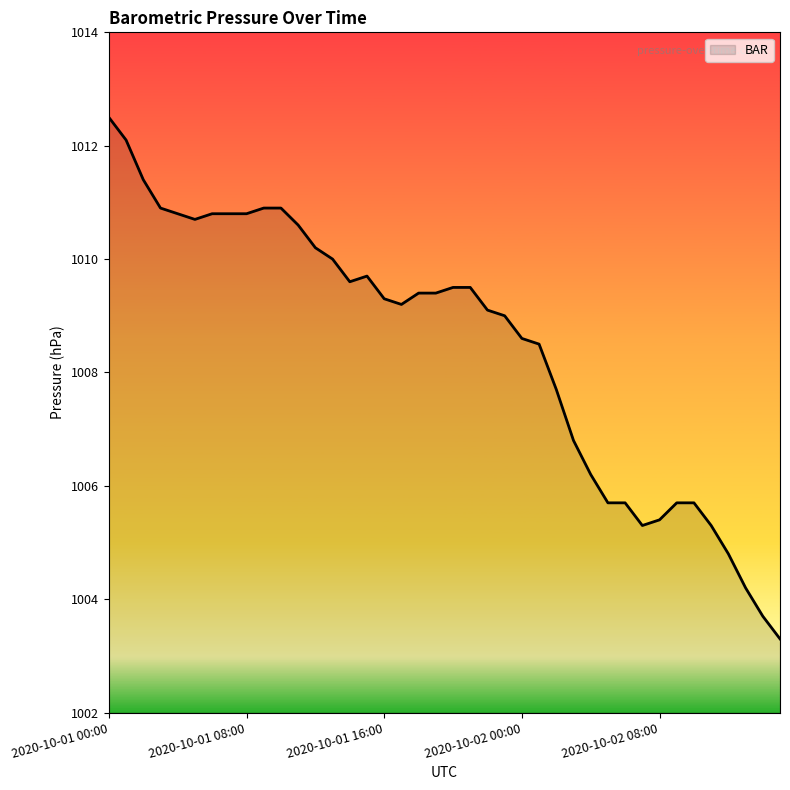

How many lines are shown in the chart?

1